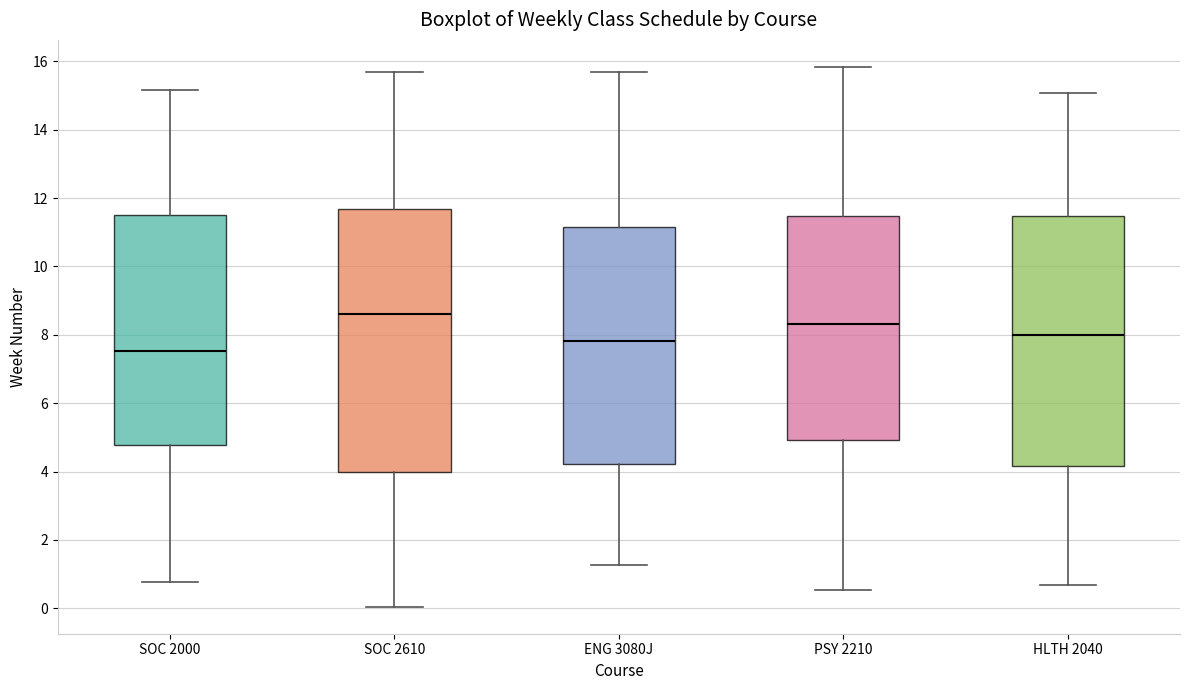

Which box has the highest median line?

SOC 2610